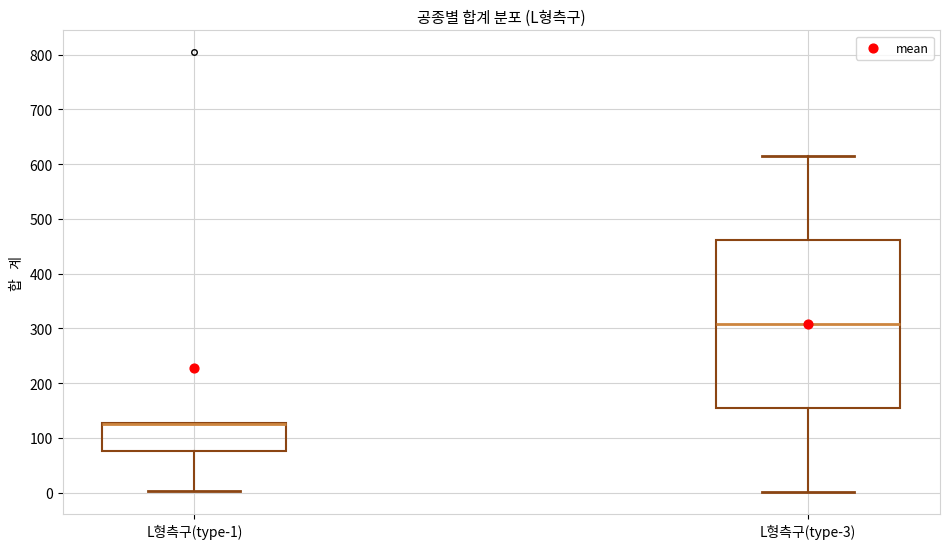

Reading left to right, transcribe this box plot: for each box, give where its median line is, the range the box spans, and where its two whiskers end, as read against the y-axis. The values are not printed on the chart, so give them approximately, as read against the axis.

L형측구(type-1): median 130 (drawn on the box's upper edge), box 80 to 130, whiskers 0 to 130
L형측구(type-3): median 310, box 150 to 460, whiskers 0 to 610